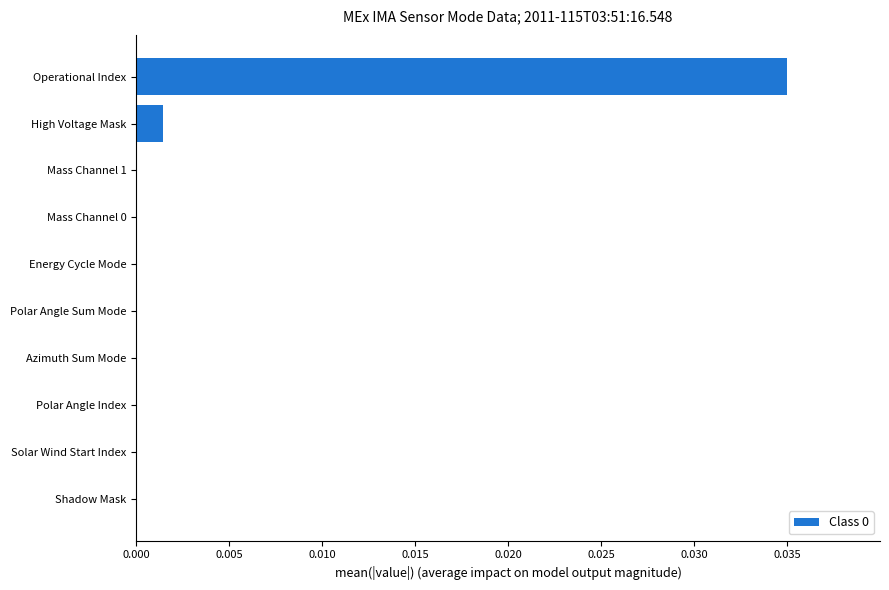

Is it true that the value at Energy Cycle Mode is 0.0?

True